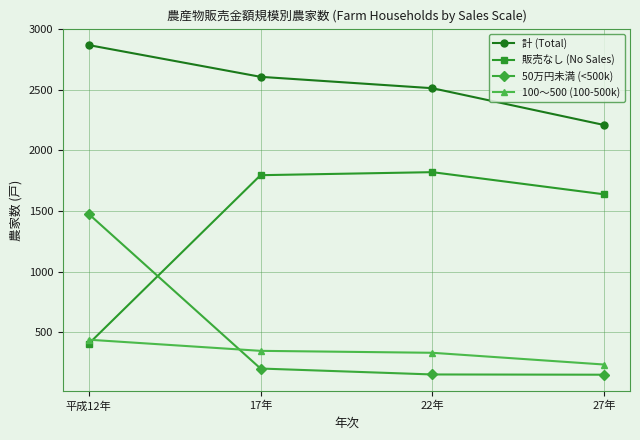

What is the sum of all 販売なし (No Sales) values?

5659